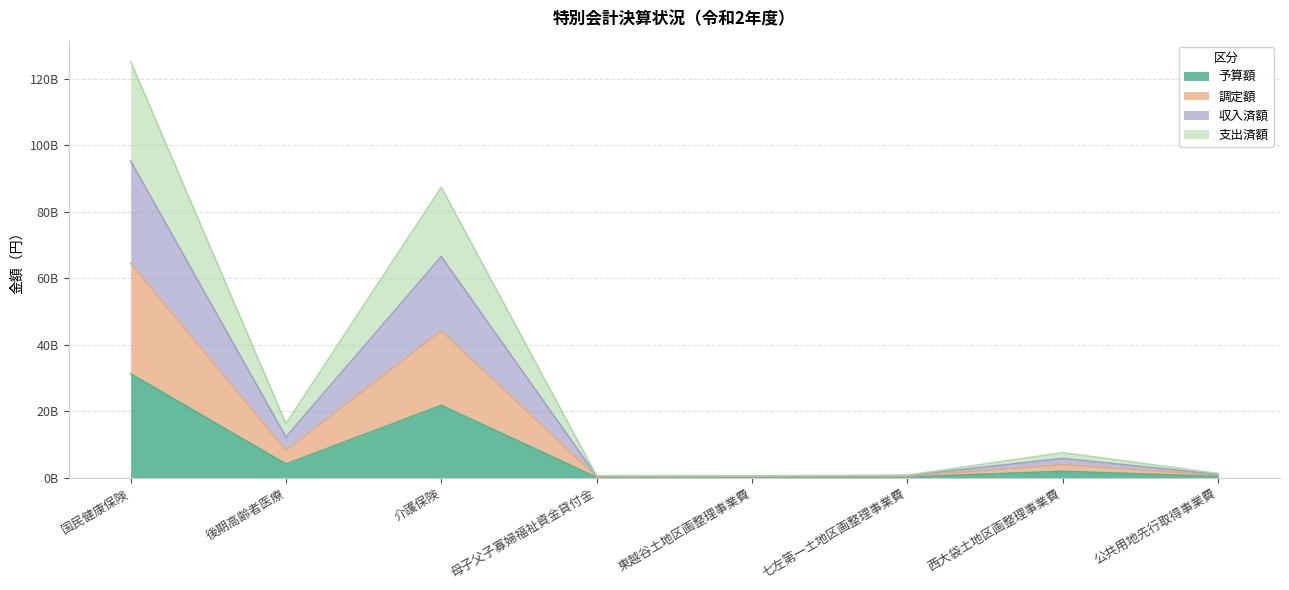

Count the number of data series in this chart.

4